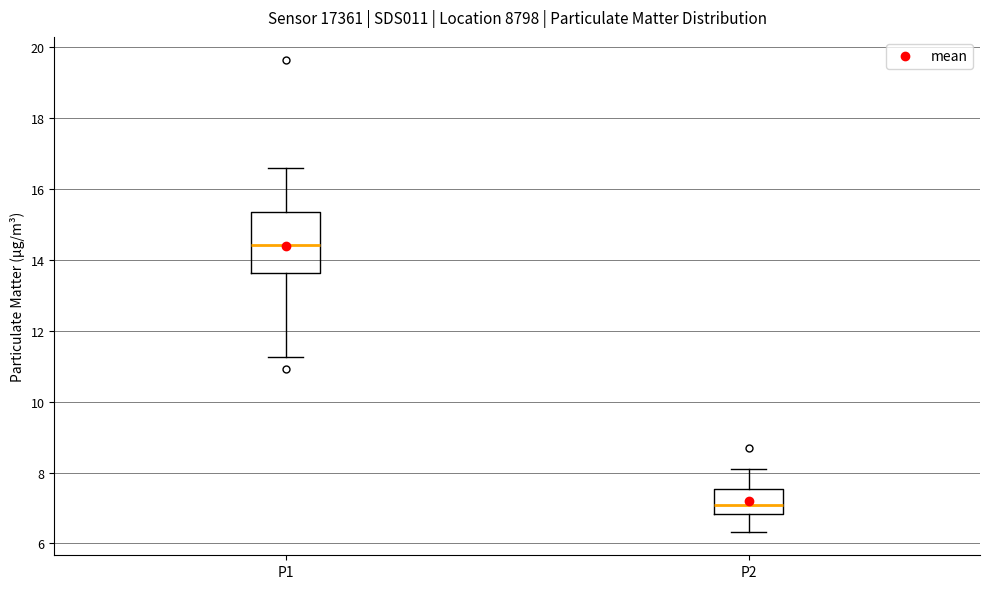

Where does the upper whisker of the box for P1 end on the y-axis? The values are not printed on the chart, so give them approximately, as read against the axis.

16.6